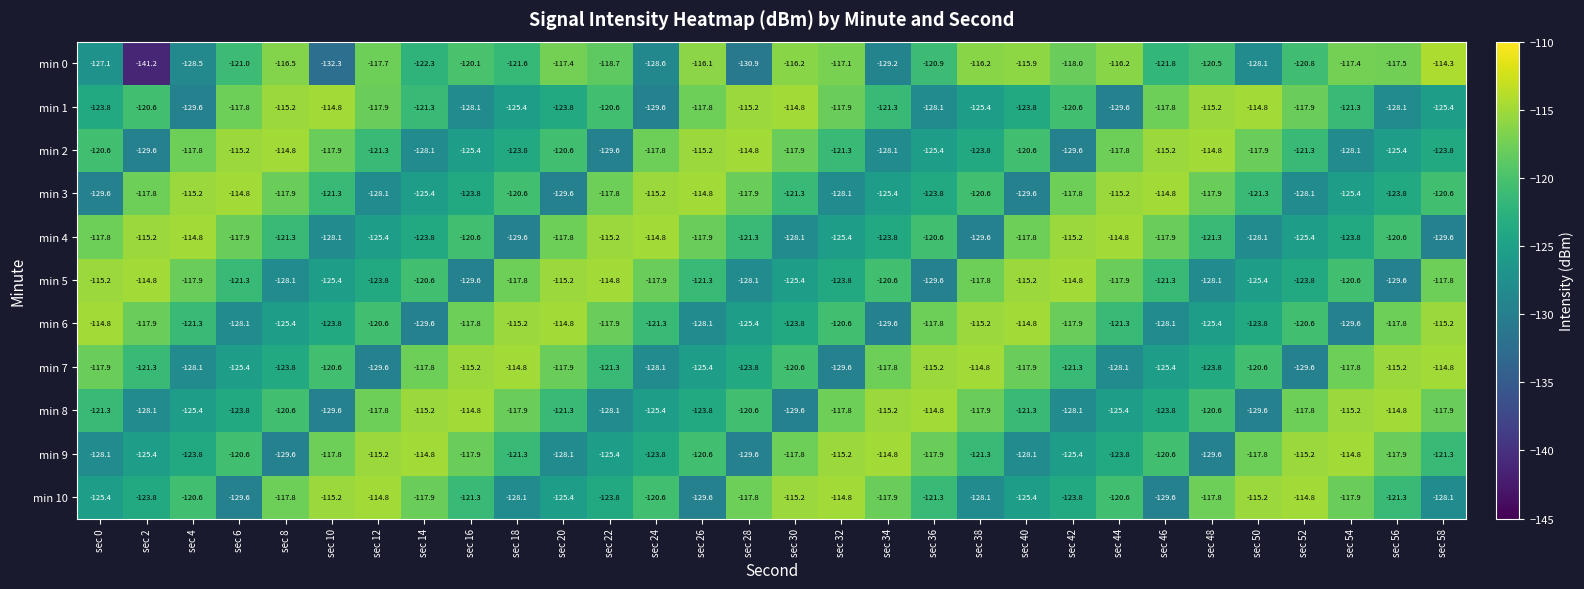

Read the min 7 value at sec 36.

-115.2